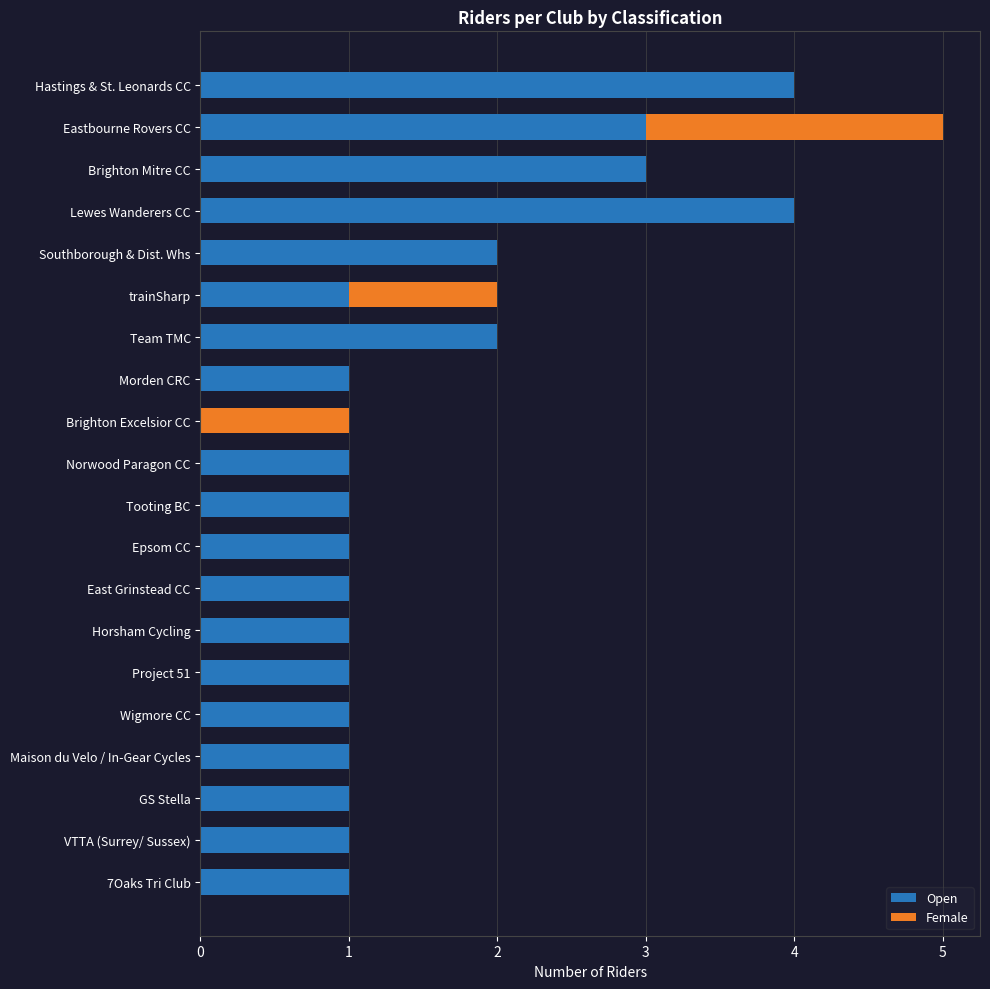

Is it true that Open equals 2 at Project 51?

False